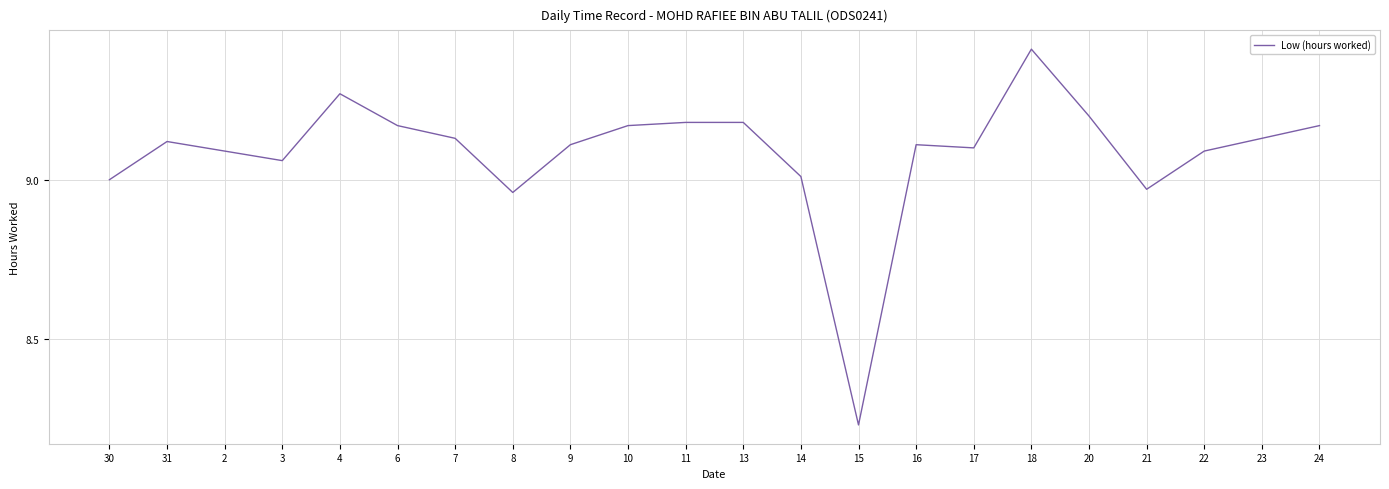

Where is the first local maximum?

31